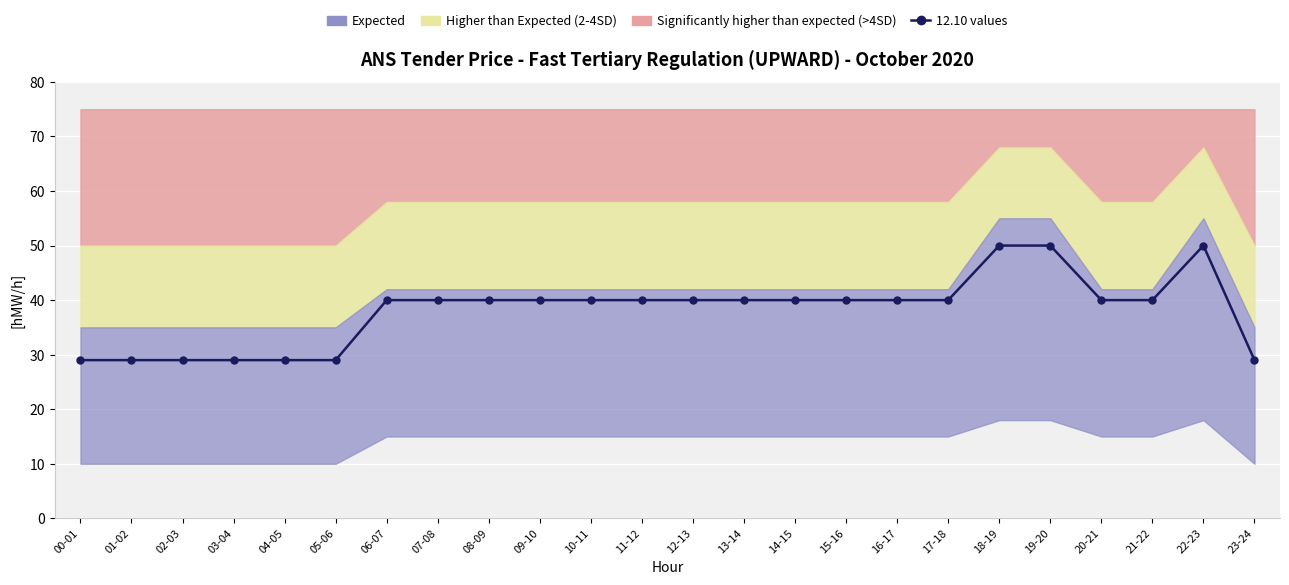

The chart shows a value of 21 at 22-23. True or false?

False